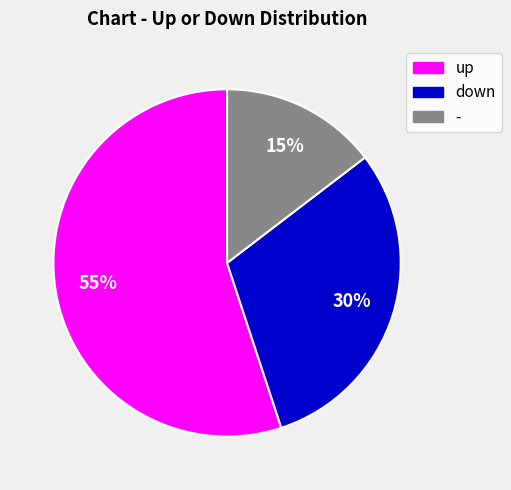

Does up account for over 50% of the chart?

Yes